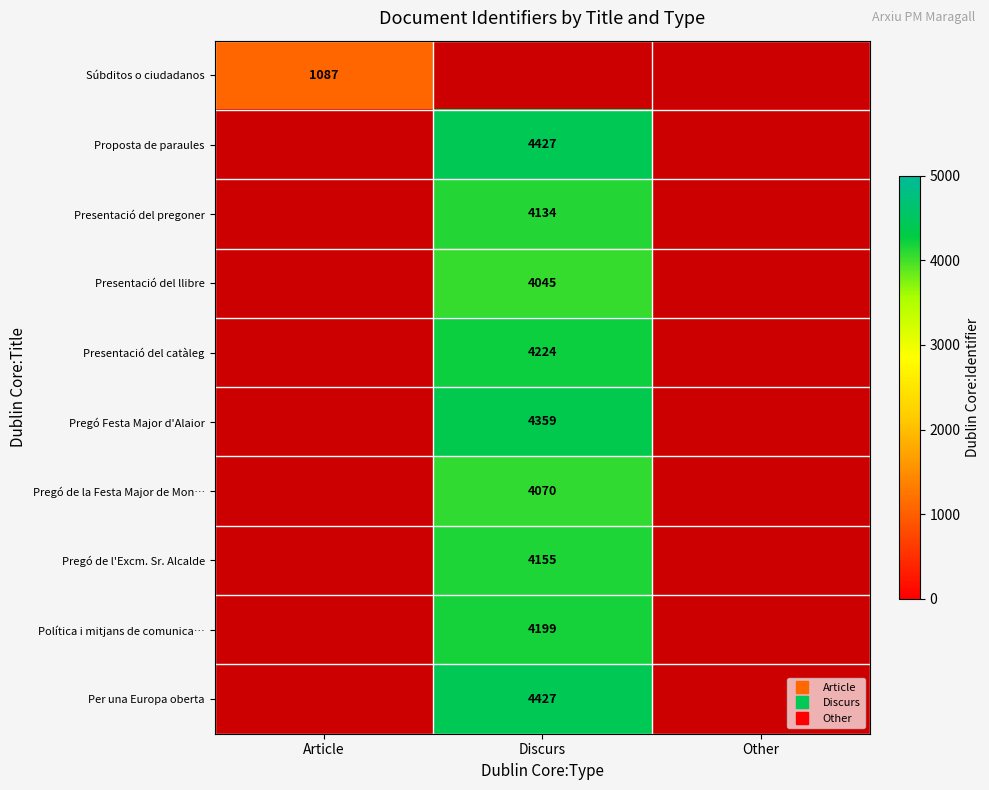

At how many categories does at least one series exceed 3698?

1